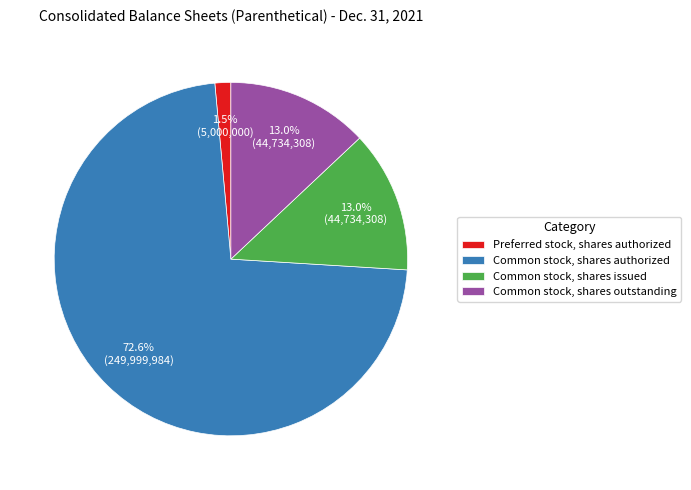

To the nearest percent, what is the combined percentage of Preferred stock, shares authorized and Common stock, shares issued?

14%